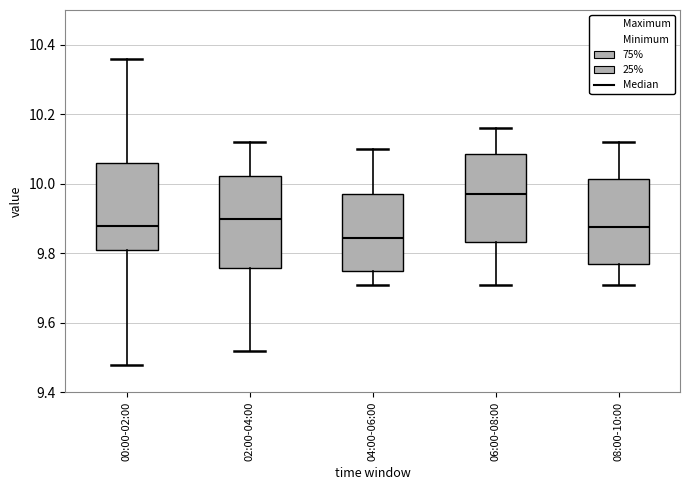

Reading left to right, transcribe this box plot: for each box, give where its median line is, the range the box spans, and where its two whiskers end, as read against the y-axis. The values are not printed on the chart, so give them approximately, as read against the axis.

00:00-02:00: median 9.88, box 9.82 to 10.06, whiskers 9.48 to 10.36
02:00-04:00: median 9.90, box 9.76 to 10.02, whiskers 9.52 to 10.12
04:00-06:00: median 9.84, box 9.76 to 9.98, whiskers 9.72 to 10.10
06:00-08:00: median 9.98, box 9.84 to 10.08, whiskers 9.72 to 10.16
08:00-10:00: median 9.88, box 9.78 to 10.02, whiskers 9.72 to 10.12